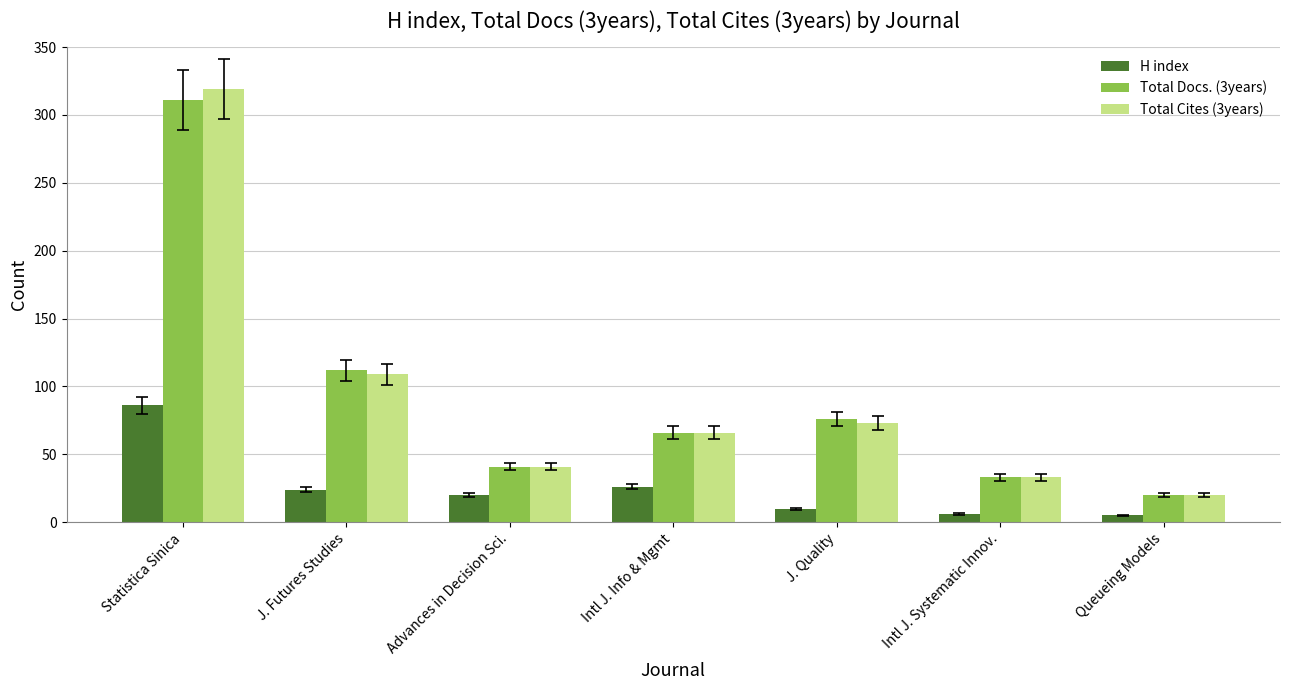

What is the smallest value displayed?

5